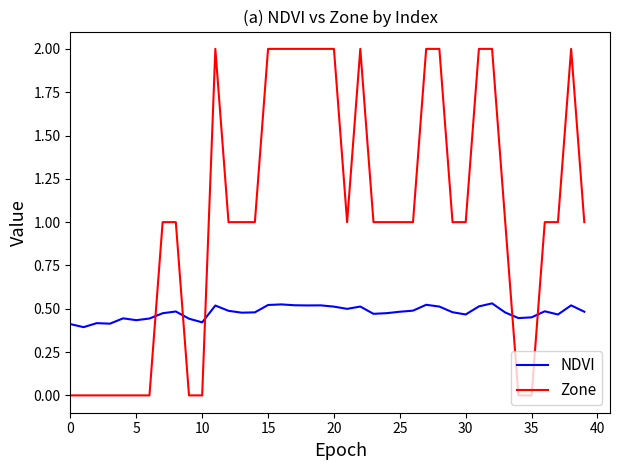

Rank the series by their maximum value, from lowest to highest.

NDVI, Zone